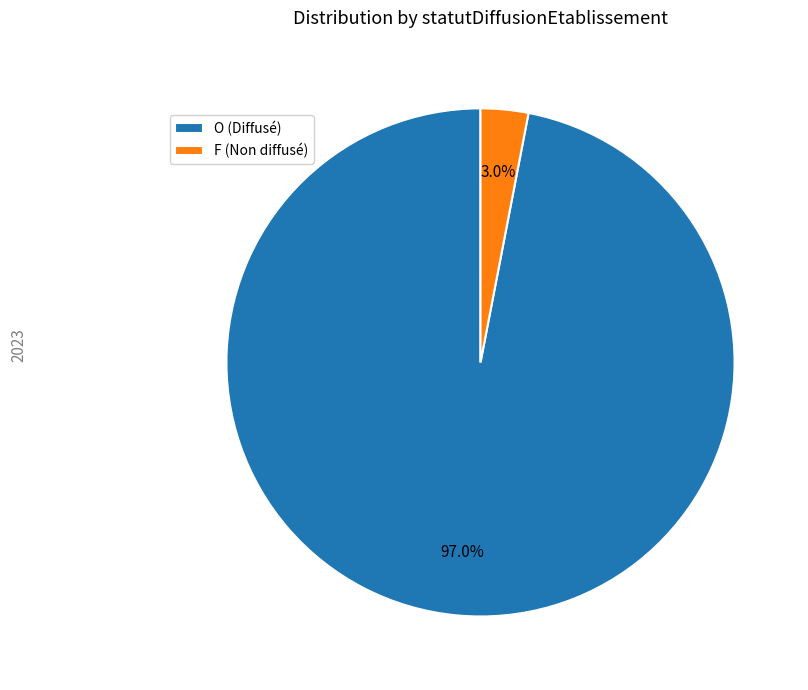

The F slice represents 3% of the pie. True or false?

True